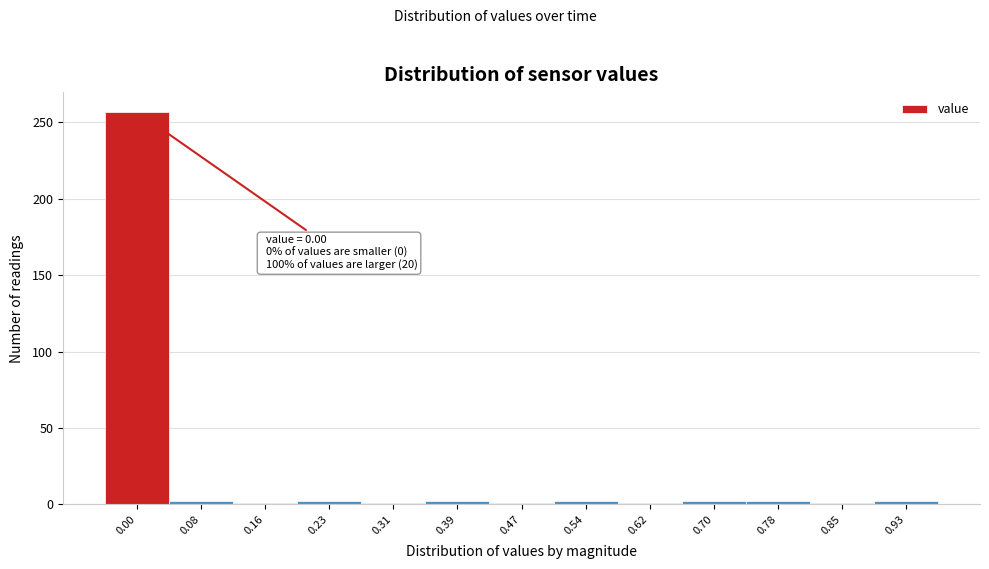

What is the sum of all values?

276